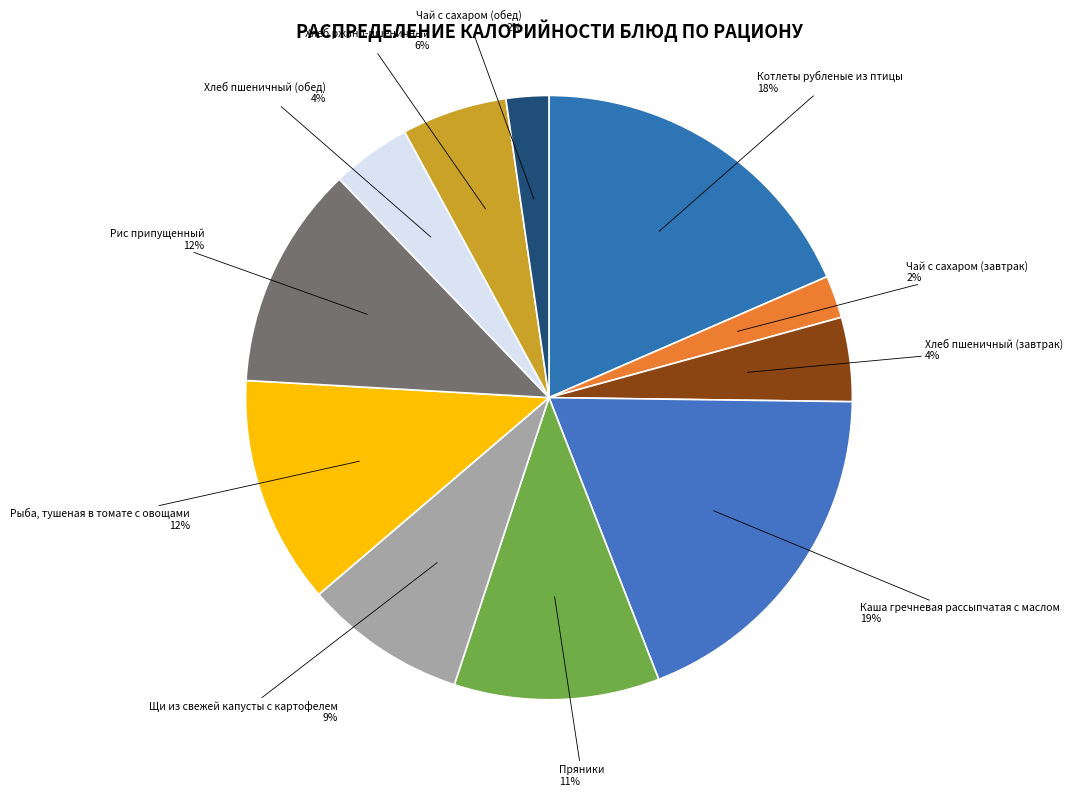

Count the number of slices in the pie.

11